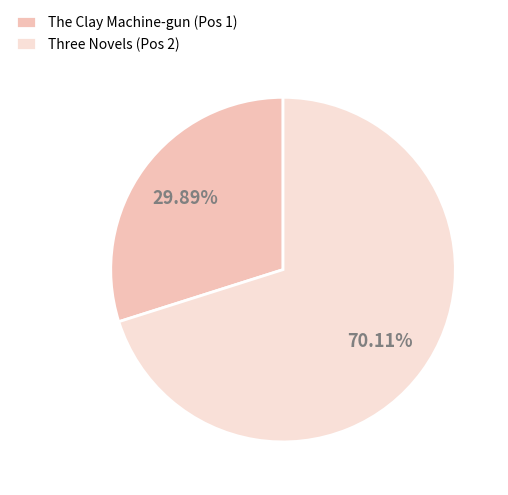

Rank the categories by value from highest to lowest.

Three Novels (Pos 2), The Clay Machine-gun (Pos 1)